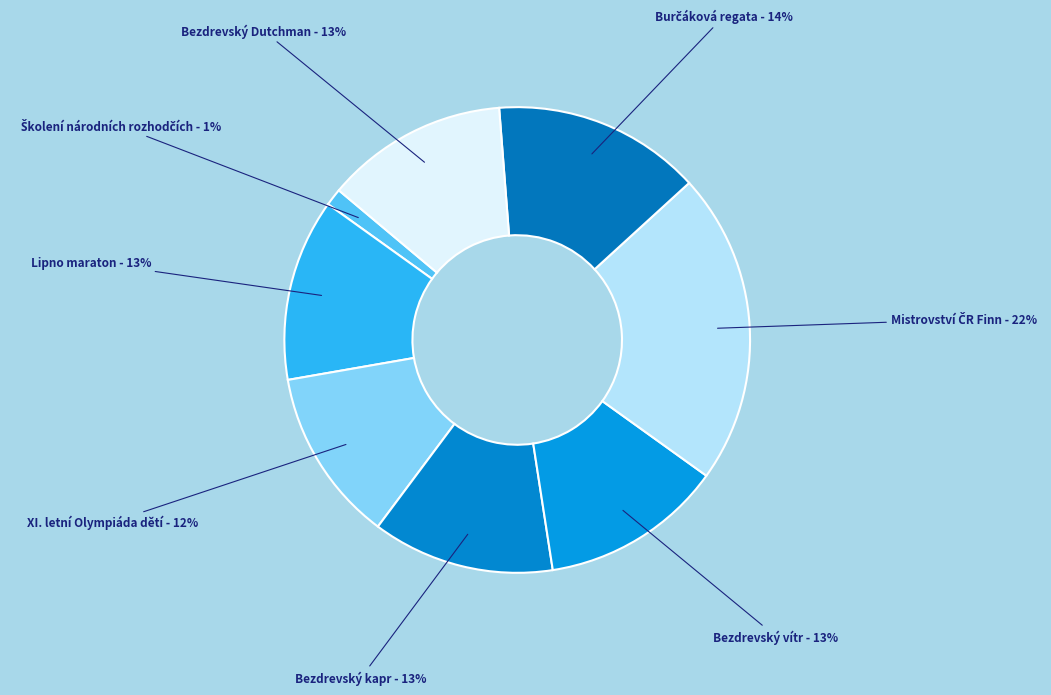

True or false: Lipno maraton accounts for 23% of the total.

False